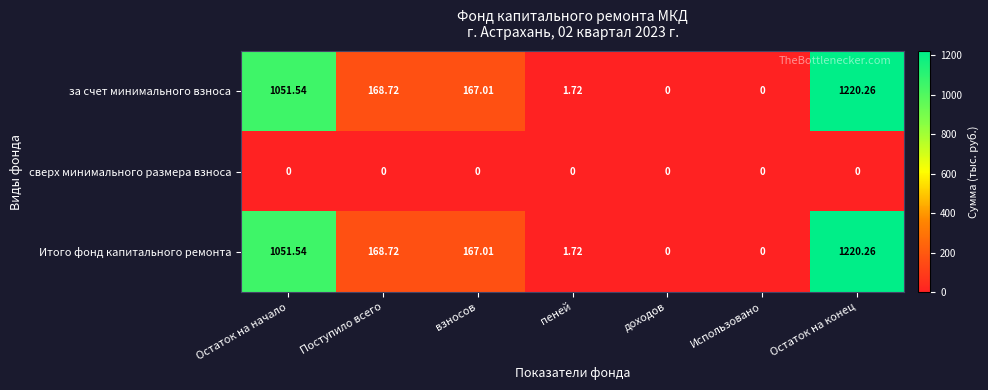

What is the total value across all series at пеней?

3.4